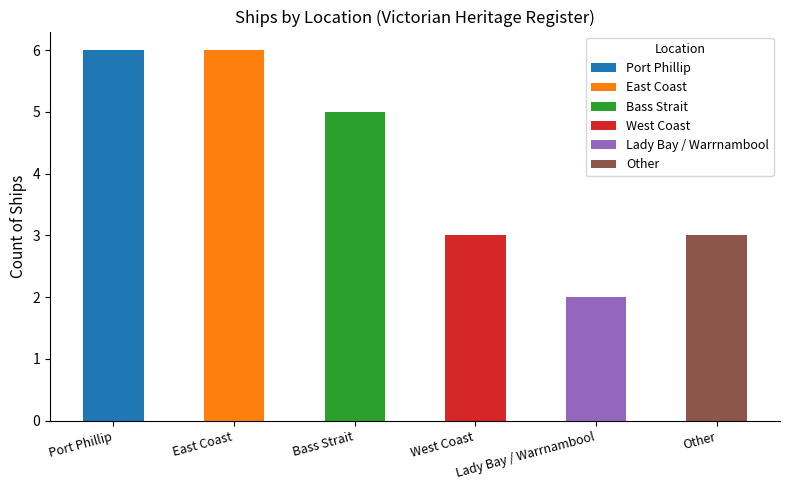

Reading right to left, list all the values displayed in this chart.

Other=3	Lady Bay / Warrnambool=2	West Coast=3	Bass Strait=5	East Coast=6	Port Phillip=6